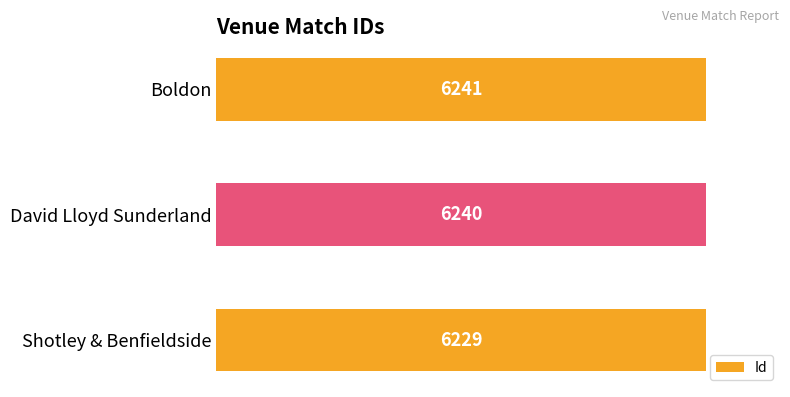

How many distinct data groups are displayed?

1